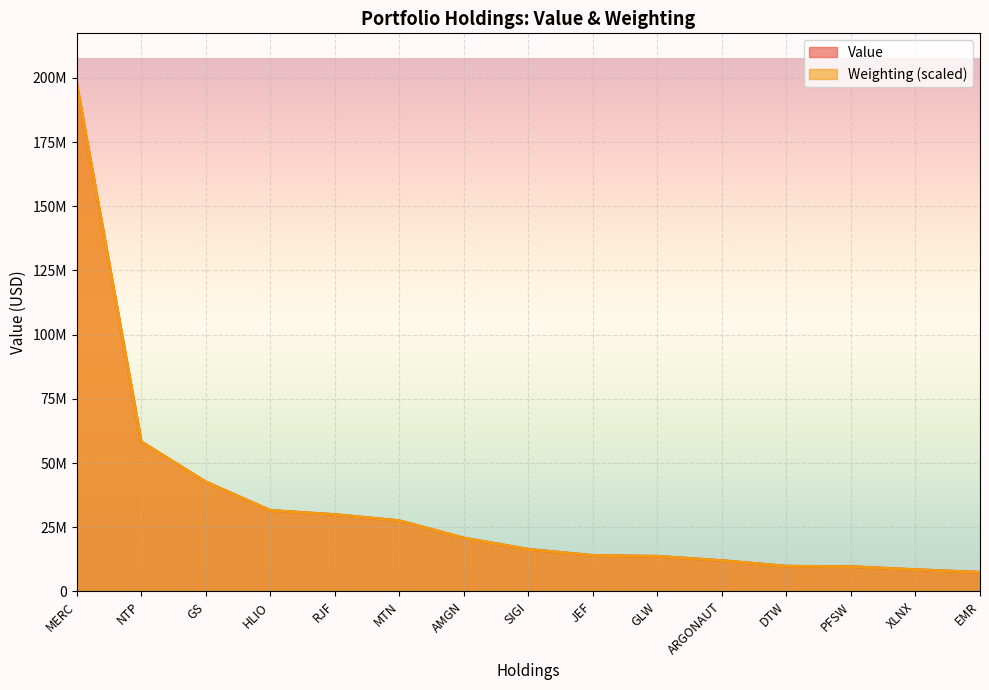

Which category has the highest value across all series?

MERC